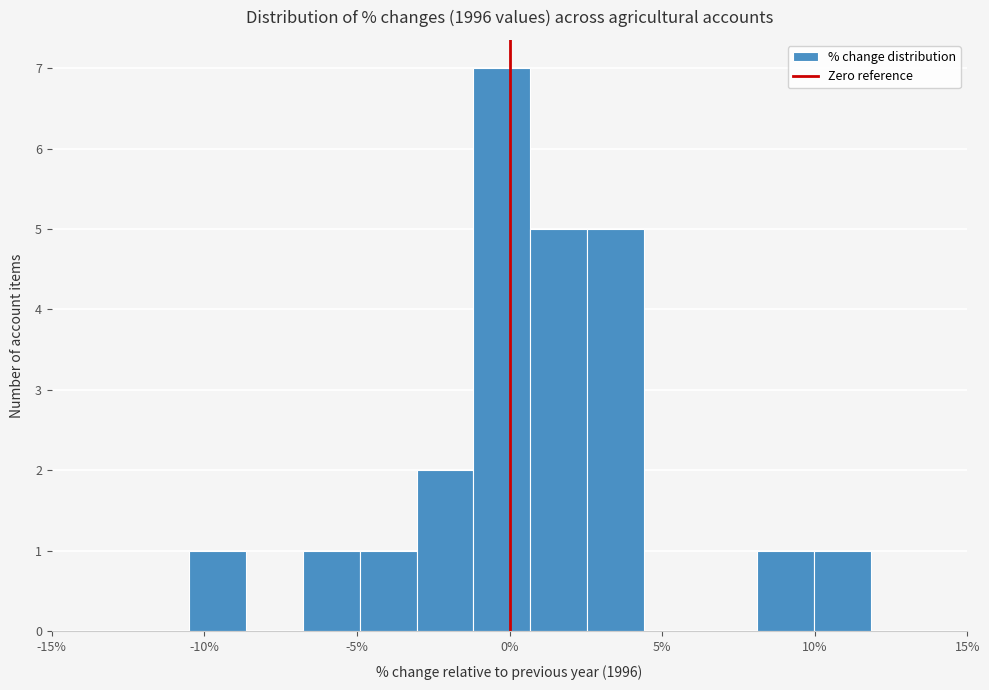

Read against the x-axis, roughly where is the centre of the tallest bar?

-0.5